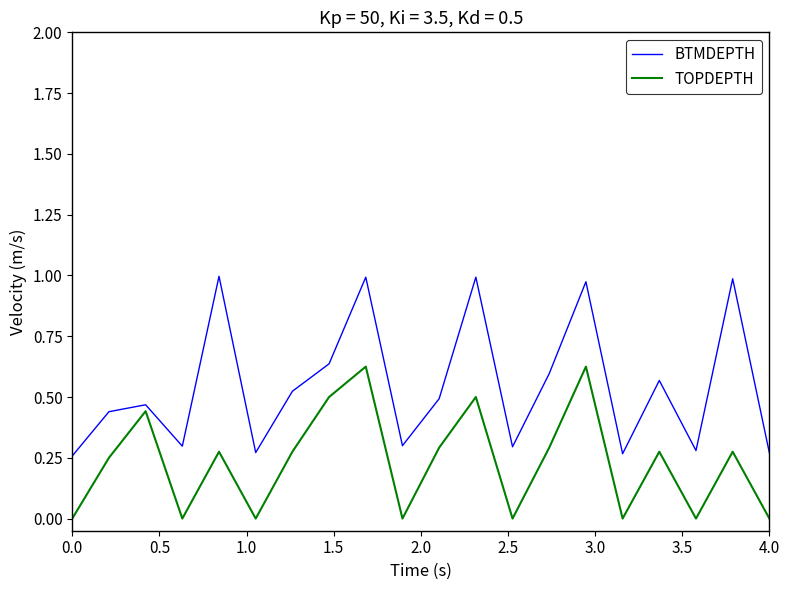

How many series are shown in this chart?

2